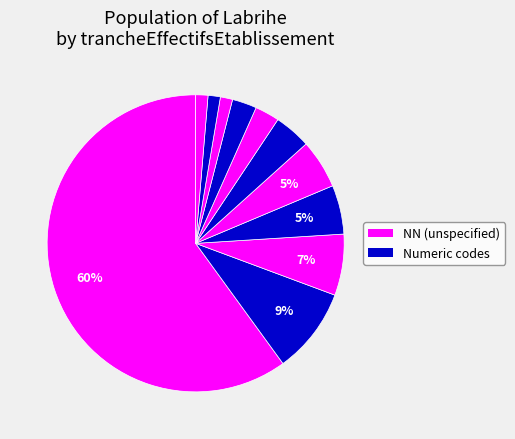

To the nearest percent, what is the difference between the largest and smallest slice percentages?

59%